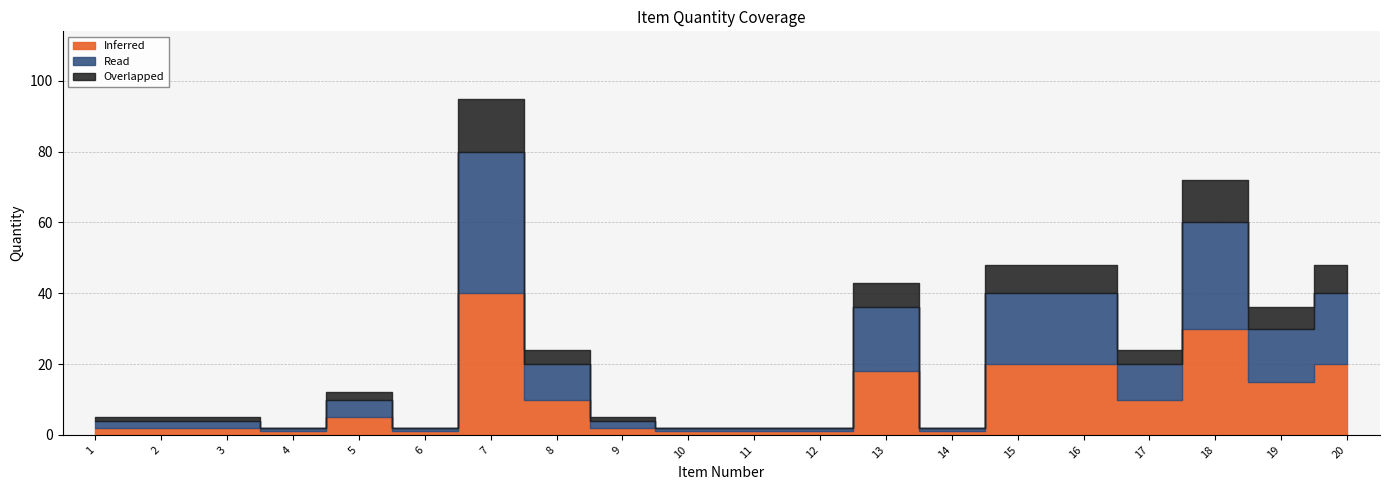

Rank the series by their maximum value, from highest to lowest.

Inferred, Read, Overlapped